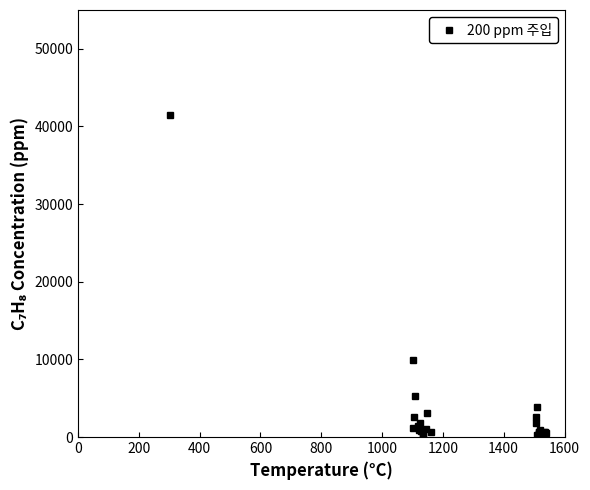

What is the sum of all values?

89265.0